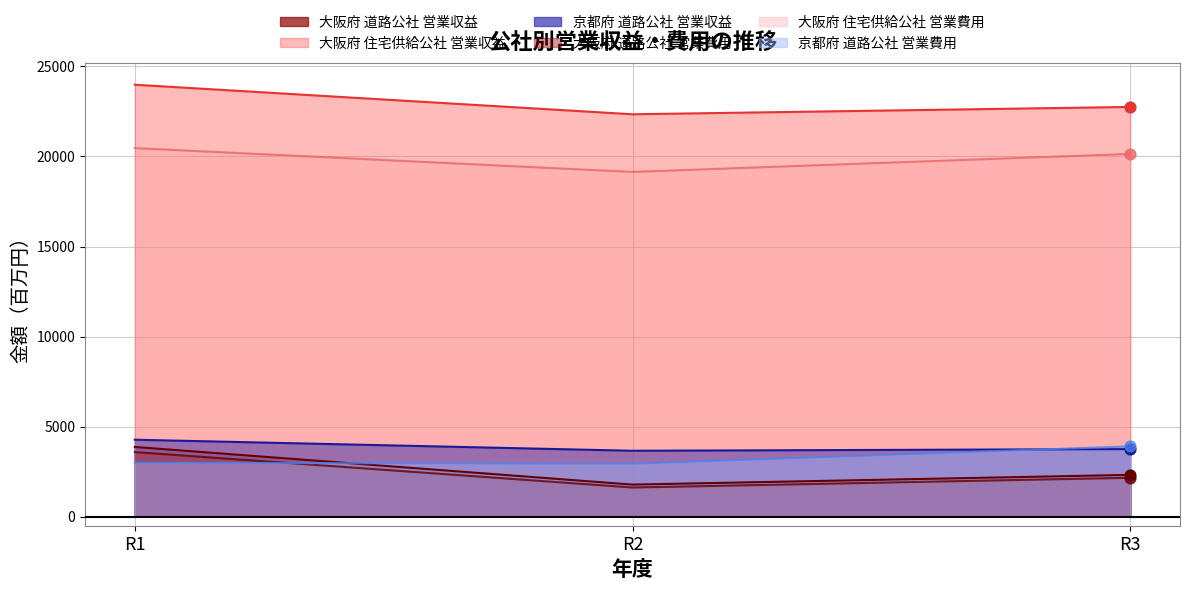

Which series contains the highest Y value?

大阪府 住宅供給公社 営業収益